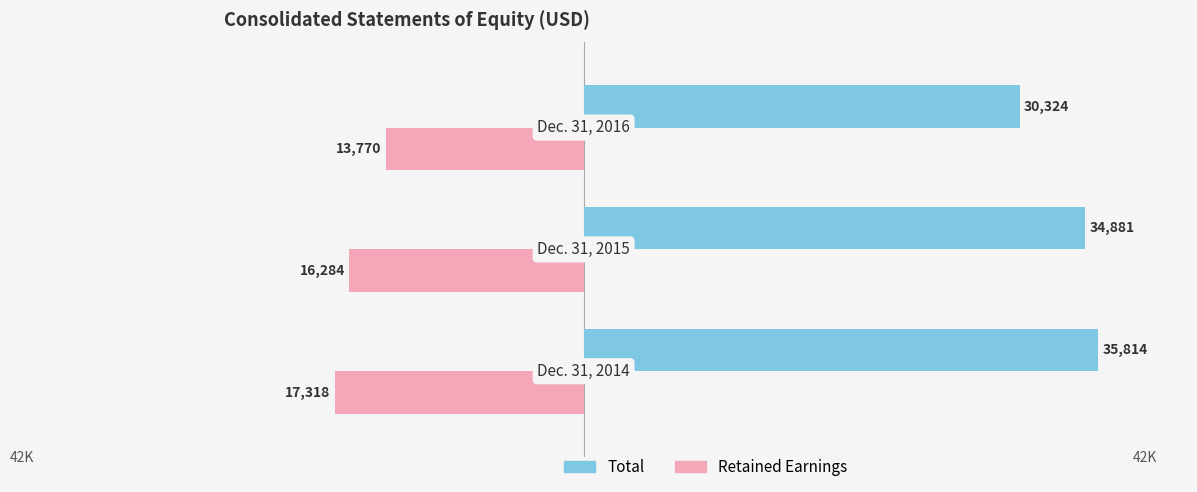

What is the average value of the Retained Earnings series?

-15791